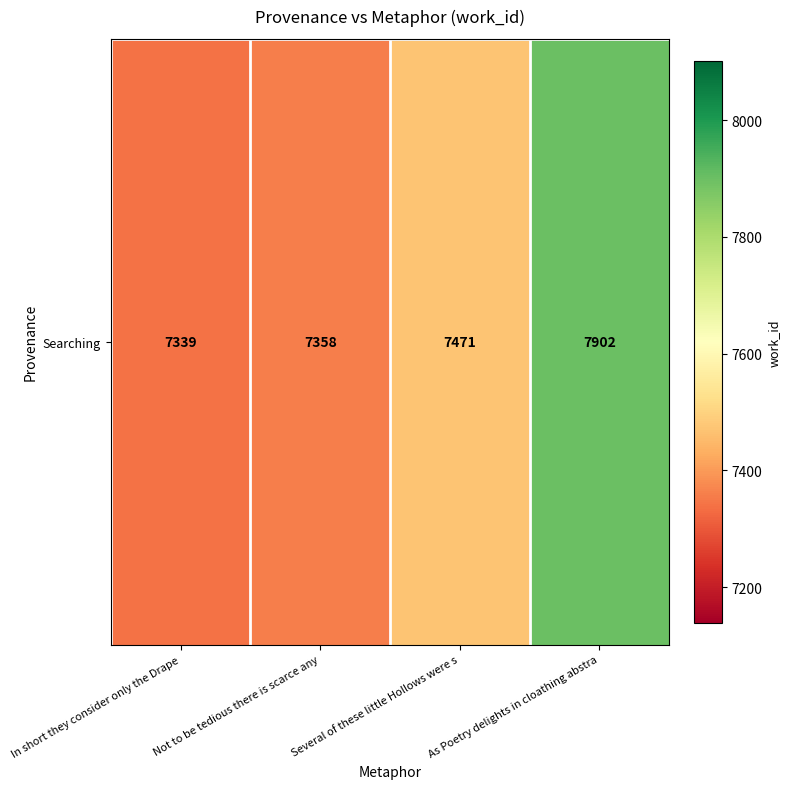

Read the value at Several of these little Hollows were s, to the nearest 10.

7470